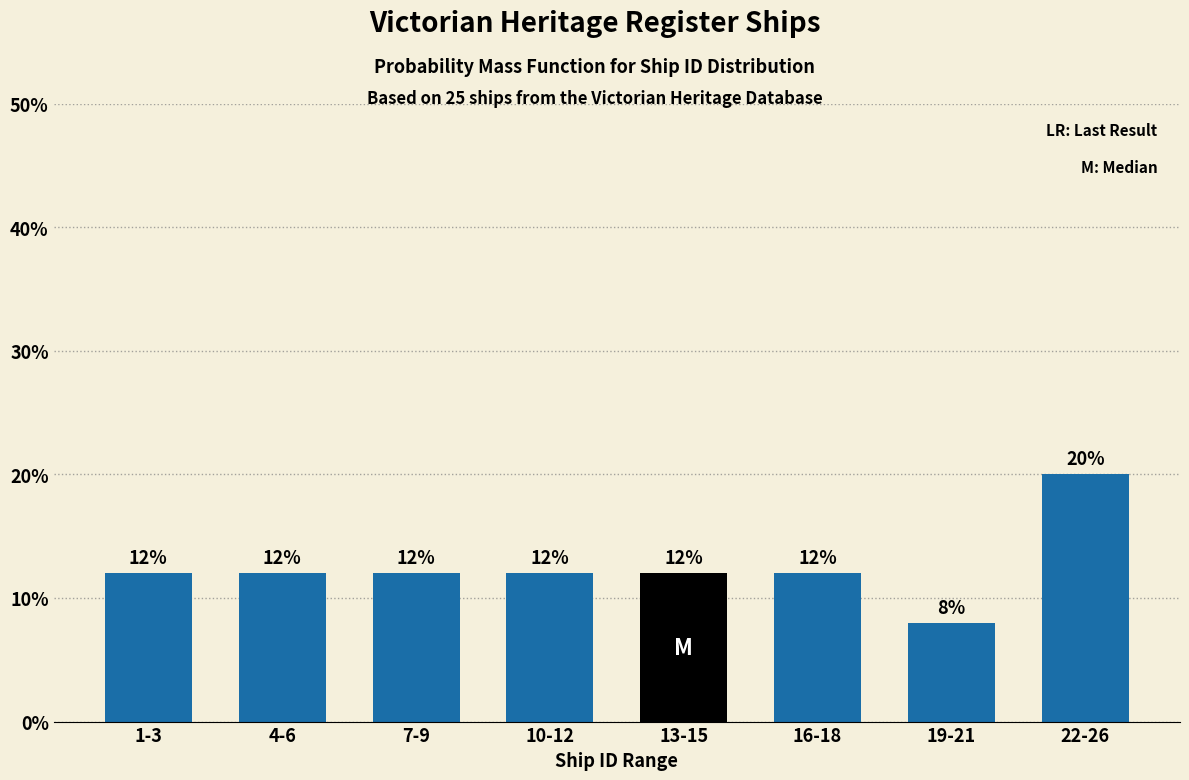

Reading left to right, transcribe all the data shown in this chart.

1-3=12	4-6=12	7-9=12	10-12=12	13-15=12	16-18=12	19-21=8	22-26=20